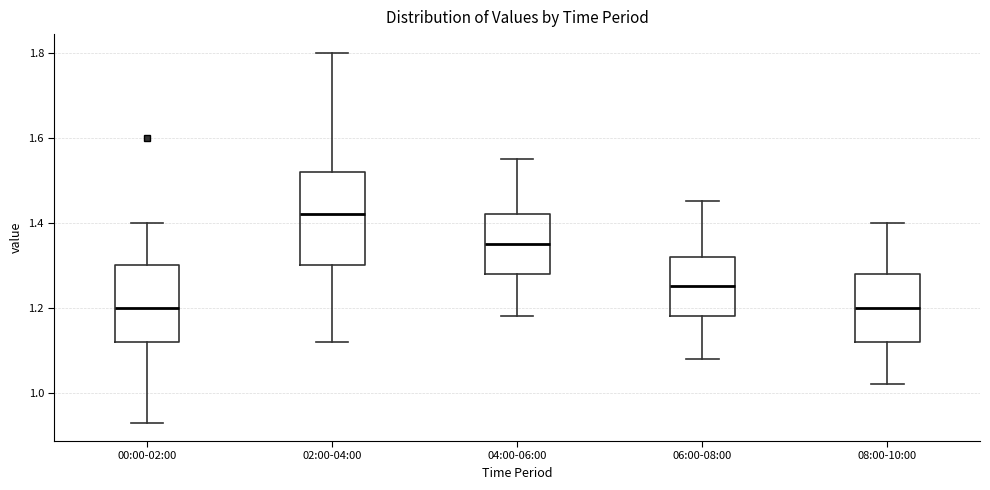

Reading left to right, transcribe this box plot: for each box, give where its median line is, the range the box spans, and where its two whiskers end, as read against the y-axis. The values are not printed on the chart, so give them approximately, as read against the axis.

00:00-02:00: median 1.20, box 1.12 to 1.30, whiskers 0.94 to 1.40
02:00-04:00: median 1.42, box 1.30 to 1.52, whiskers 1.12 to 1.80
04:00-06:00: median 1.36, box 1.28 to 1.42, whiskers 1.18 to 1.56
06:00-08:00: median 1.26, box 1.18 to 1.32, whiskers 1.08 to 1.46
08:00-10:00: median 1.20, box 1.12 to 1.28, whiskers 1.02 to 1.40